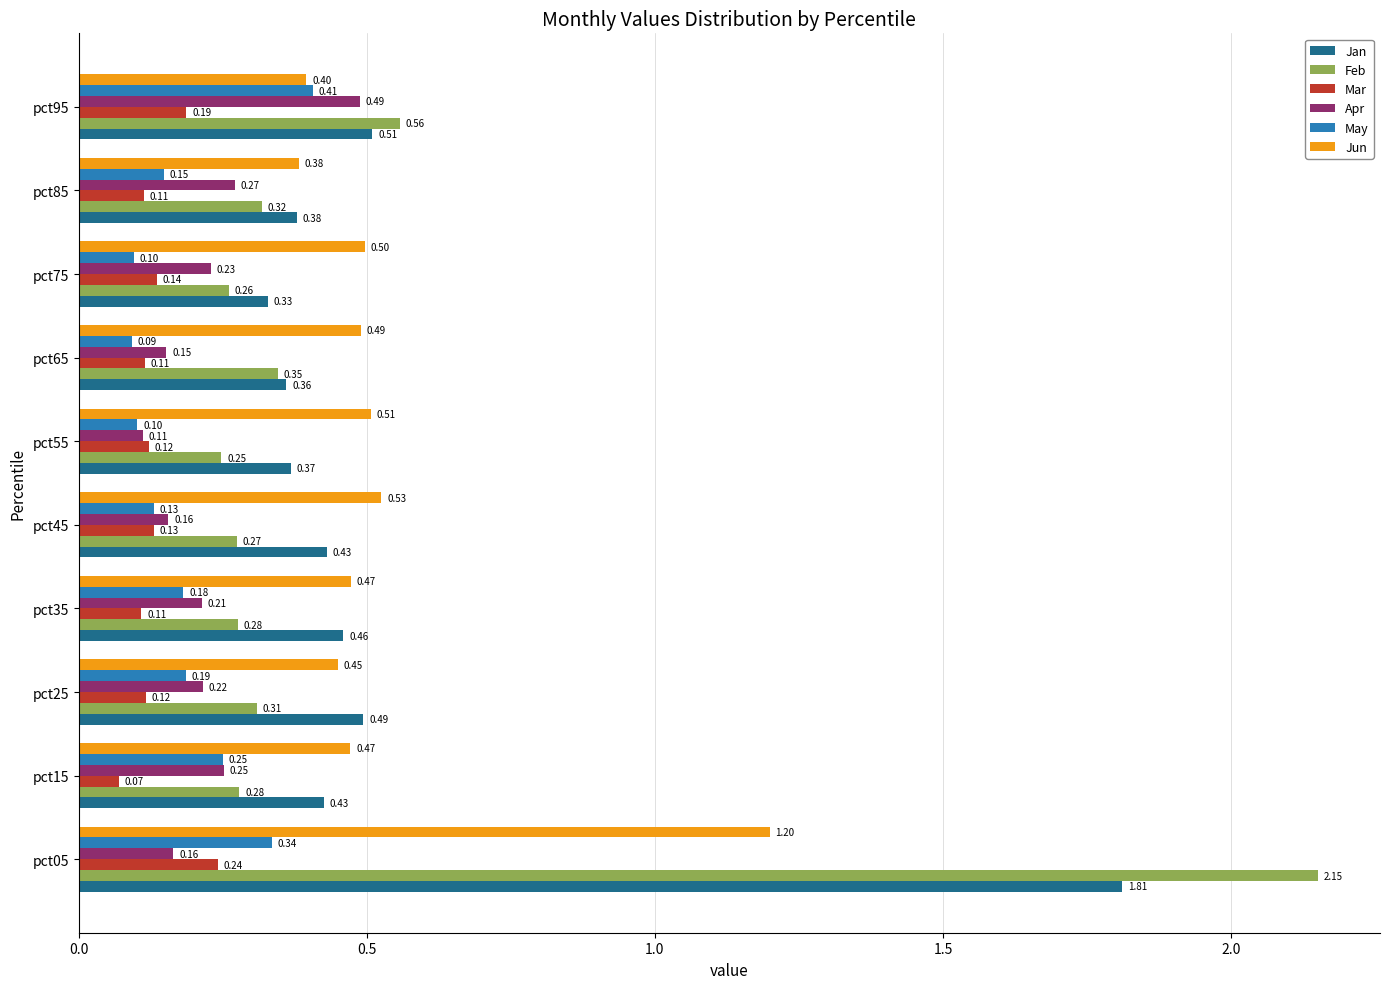

Which series has the widest spread of values?

Feb